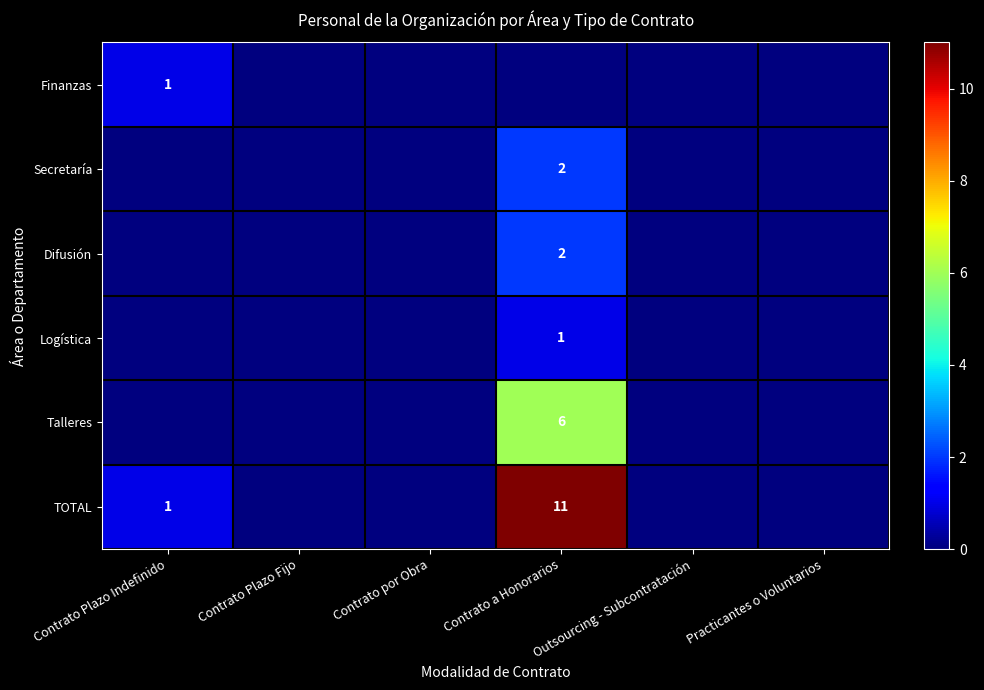

Which series has the widest spread of values?

TOTAL